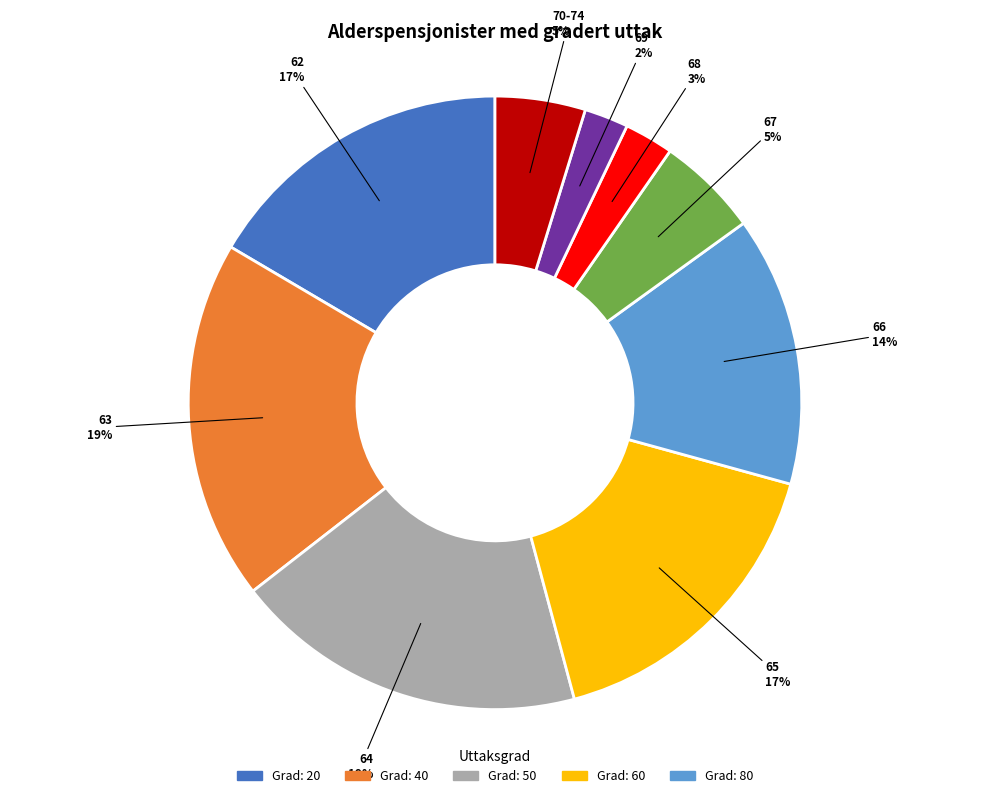

Is there a majority slice in this chart?

No